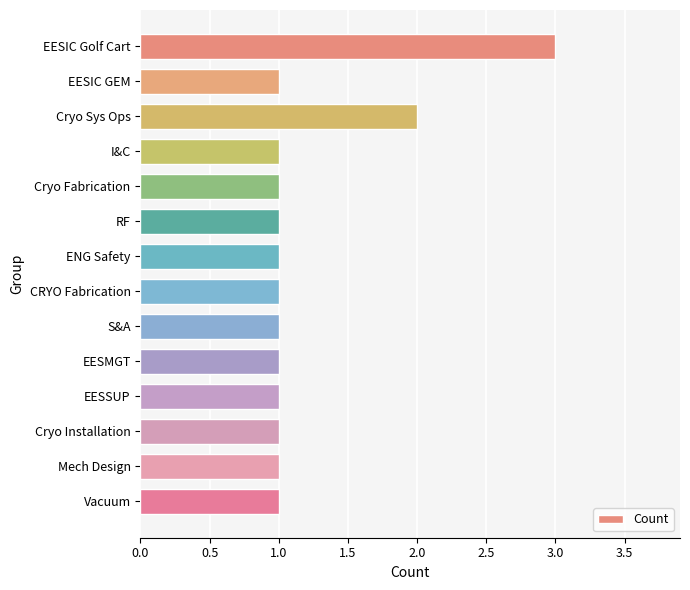

Approximately how many times larger is the value at EESIC GEM compared to RF?

1.0